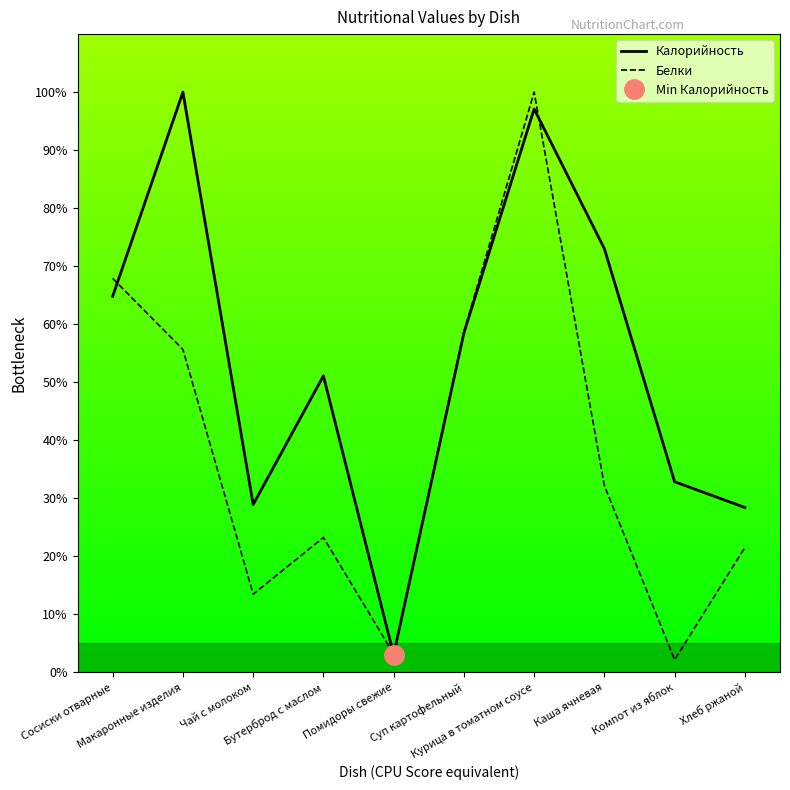

At how many categories does at least one series exceed 59?

4